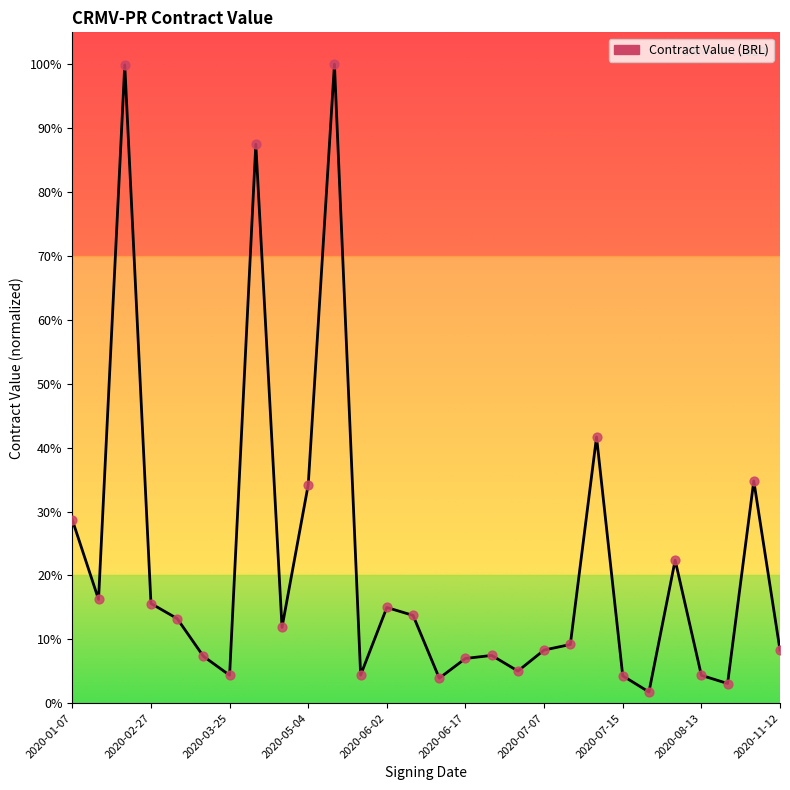

What is the maximum value shown in the chart?

100.0